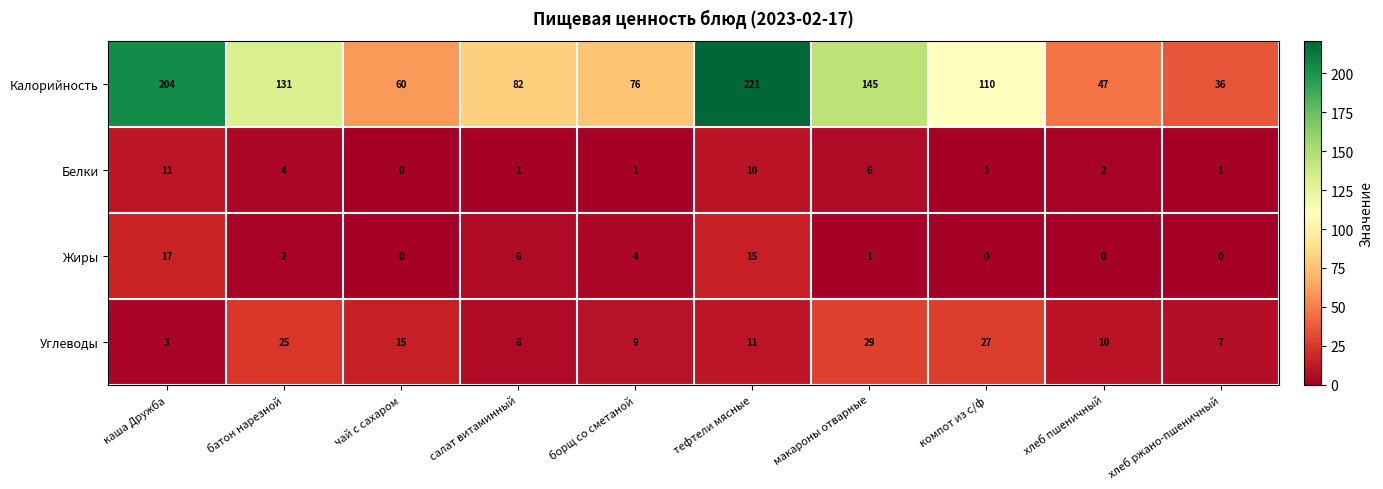

Which series changed the most between макароны отварные and хлеб пшеничный?

Калорийность